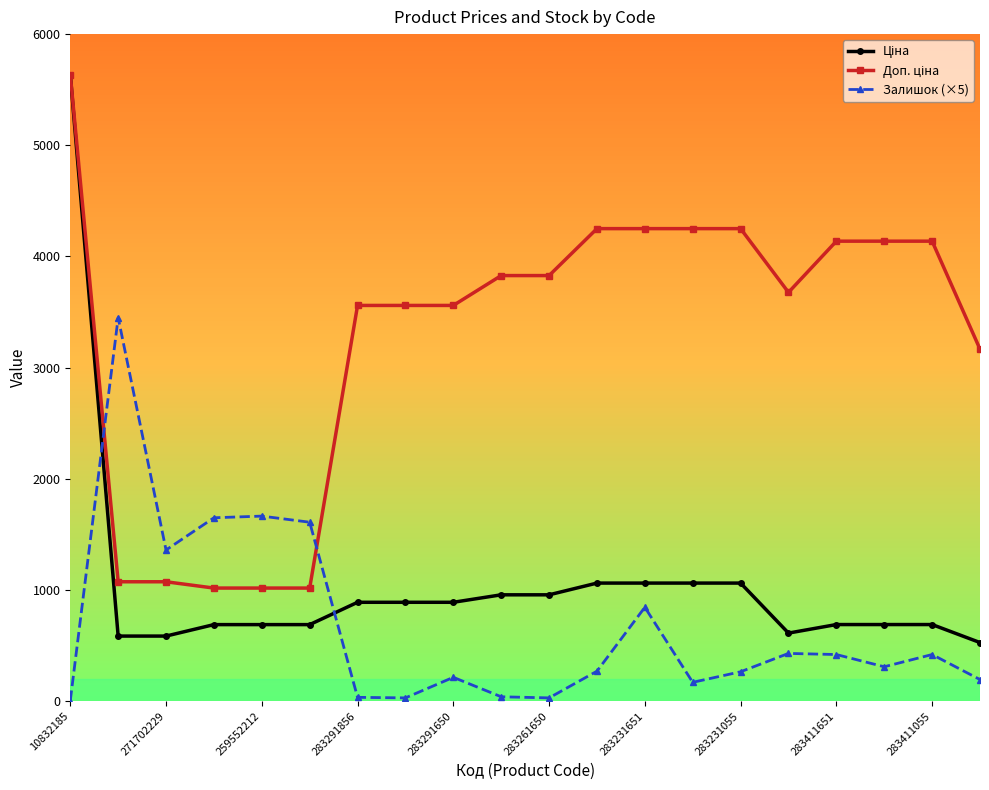

At how many categories does at least one series exceed 1984?

16